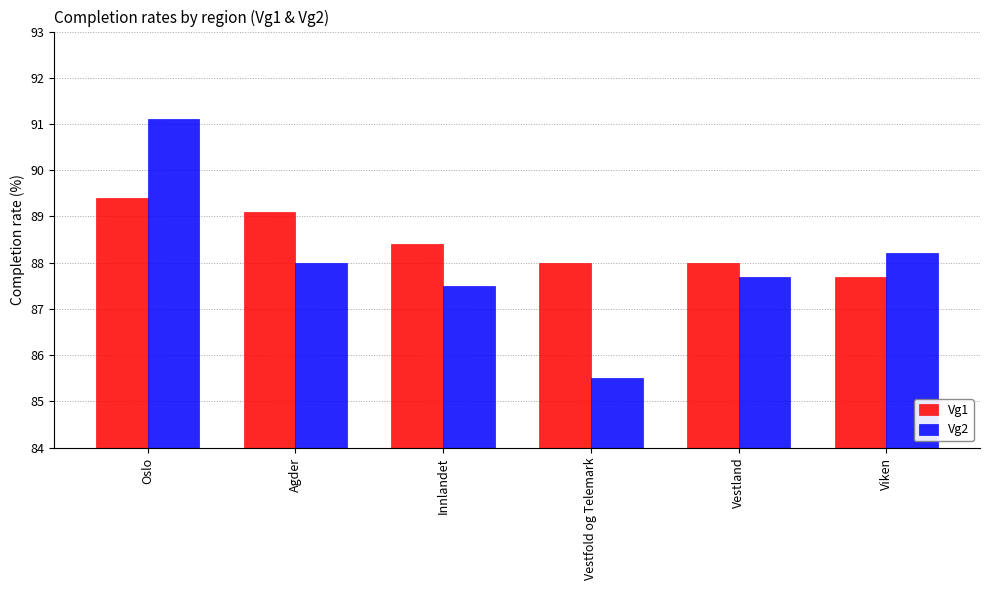

What is the average value of the Vg2 series?

88.0